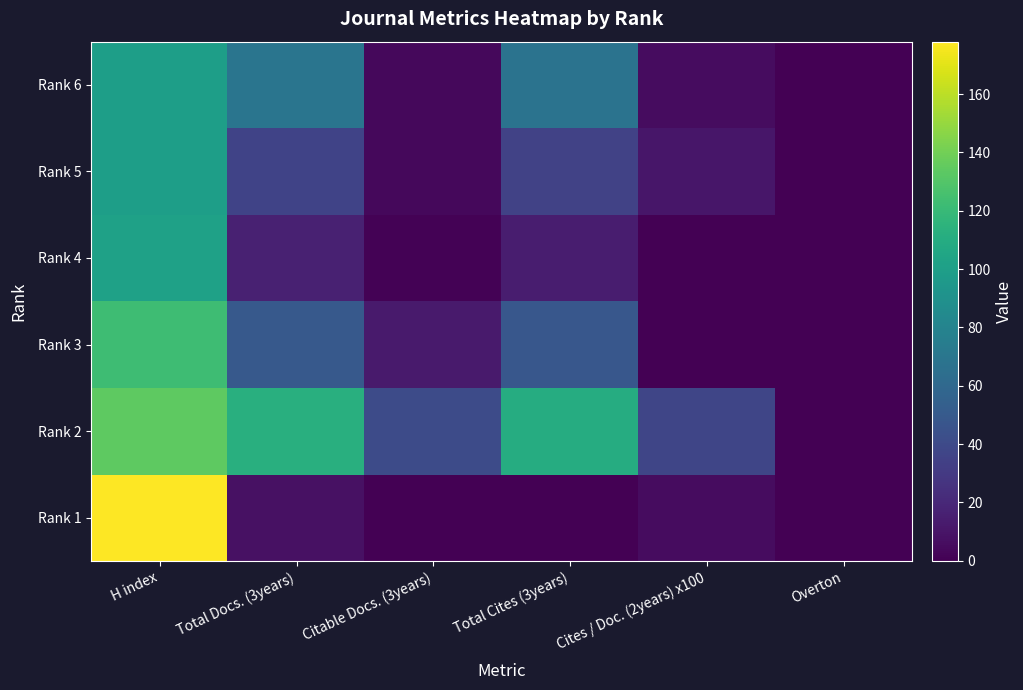

Count the number of categories in the chart.

6